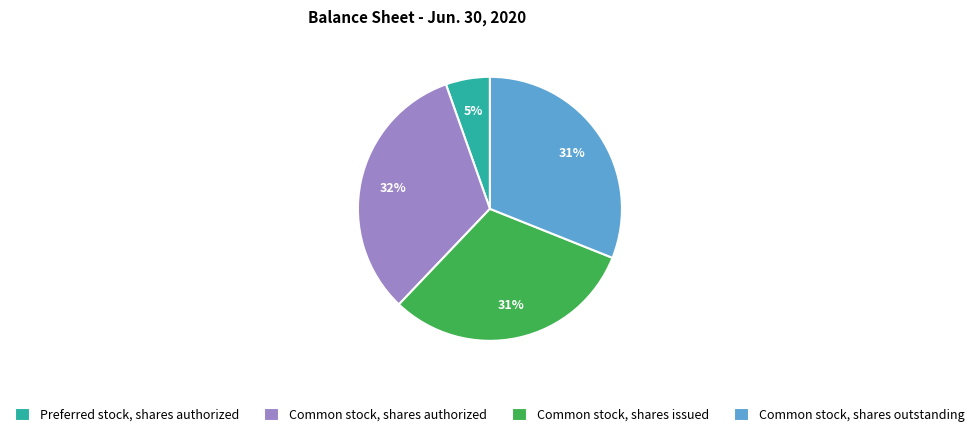

Is Preferred stock, shares authorized the majority of the pie?

No